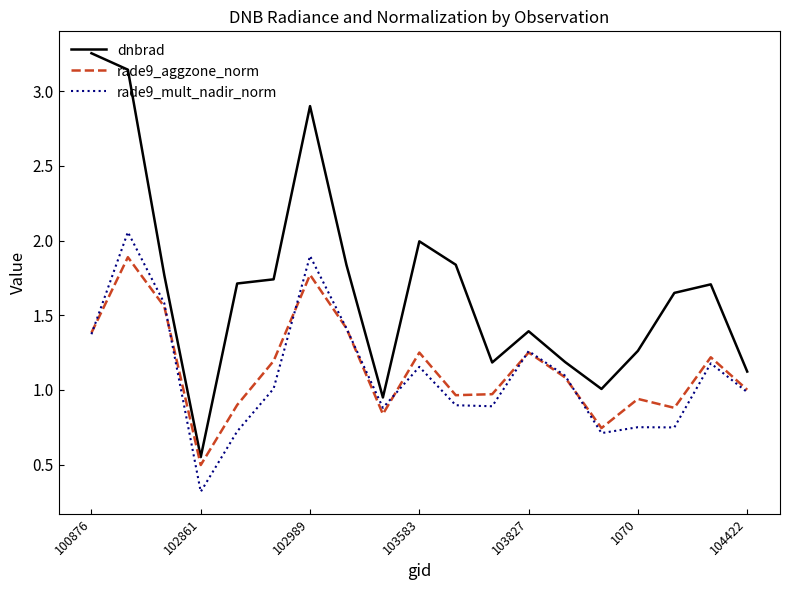

What is the minimum value for rade9_mult_nadir_norm?

0.3